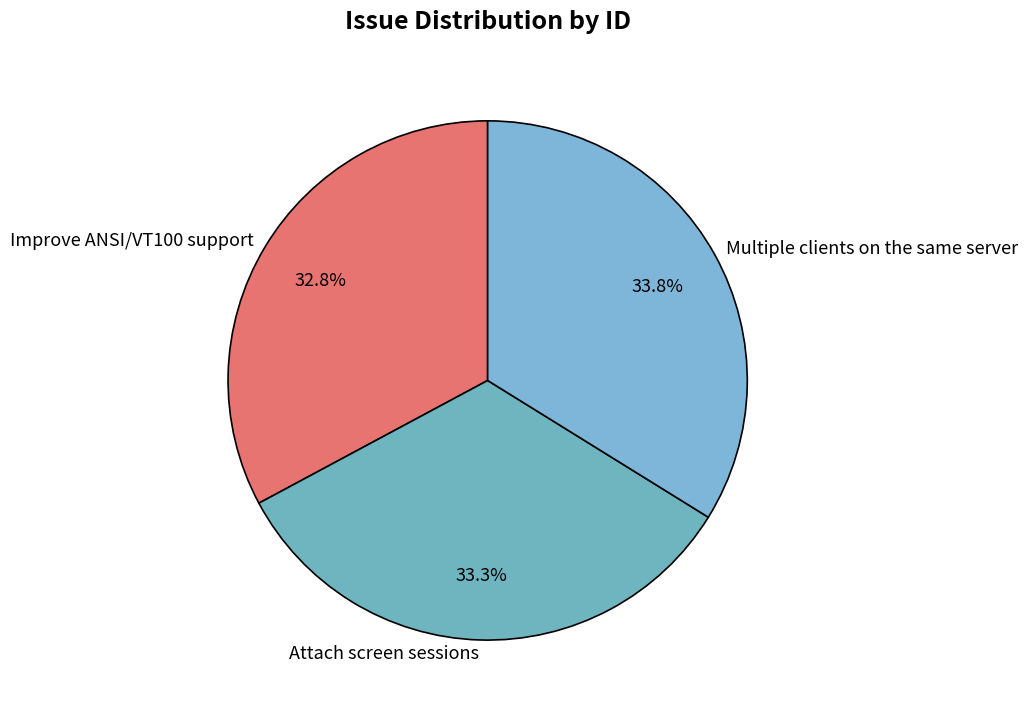

Approximately how many times larger is the value at Multiple clients on the same server compared to Attach screen sessions?

1.0